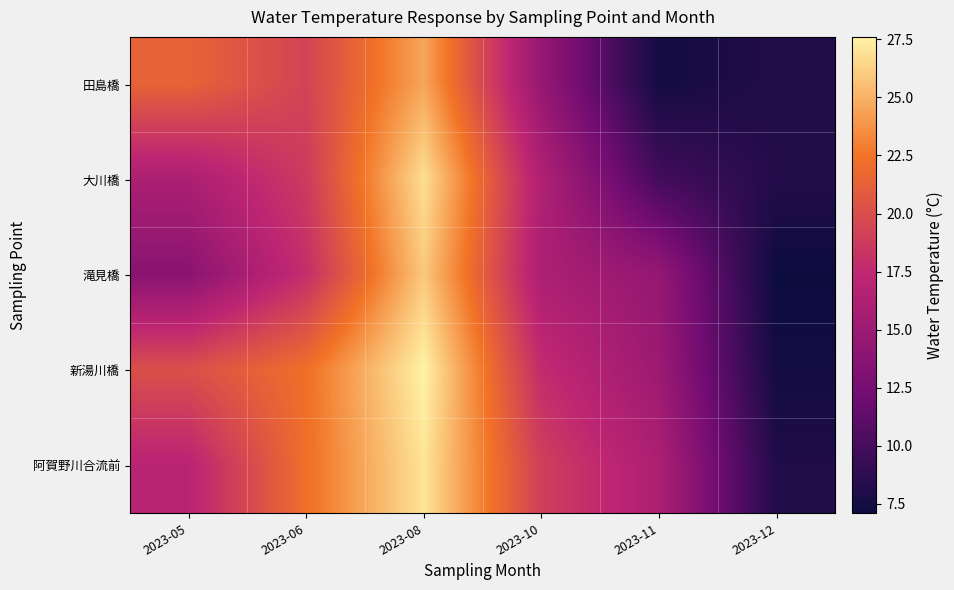

How many categories are shown in the chart?

6